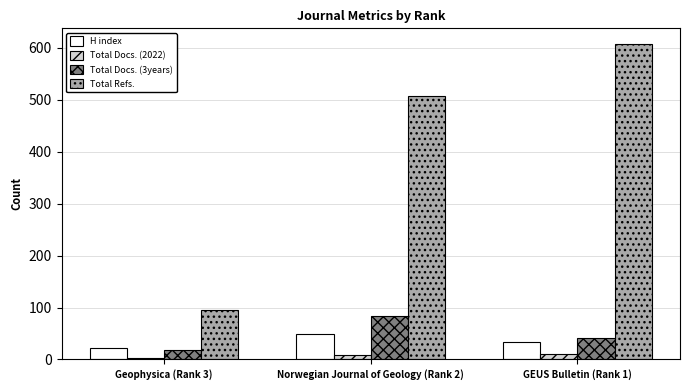

List the labels in order of Total Docs. (3years) value, smallest first.

Geophysica (Rank 3), GEUS Bulletin (Rank 1), Norwegian Journal of Geology (Rank 2)